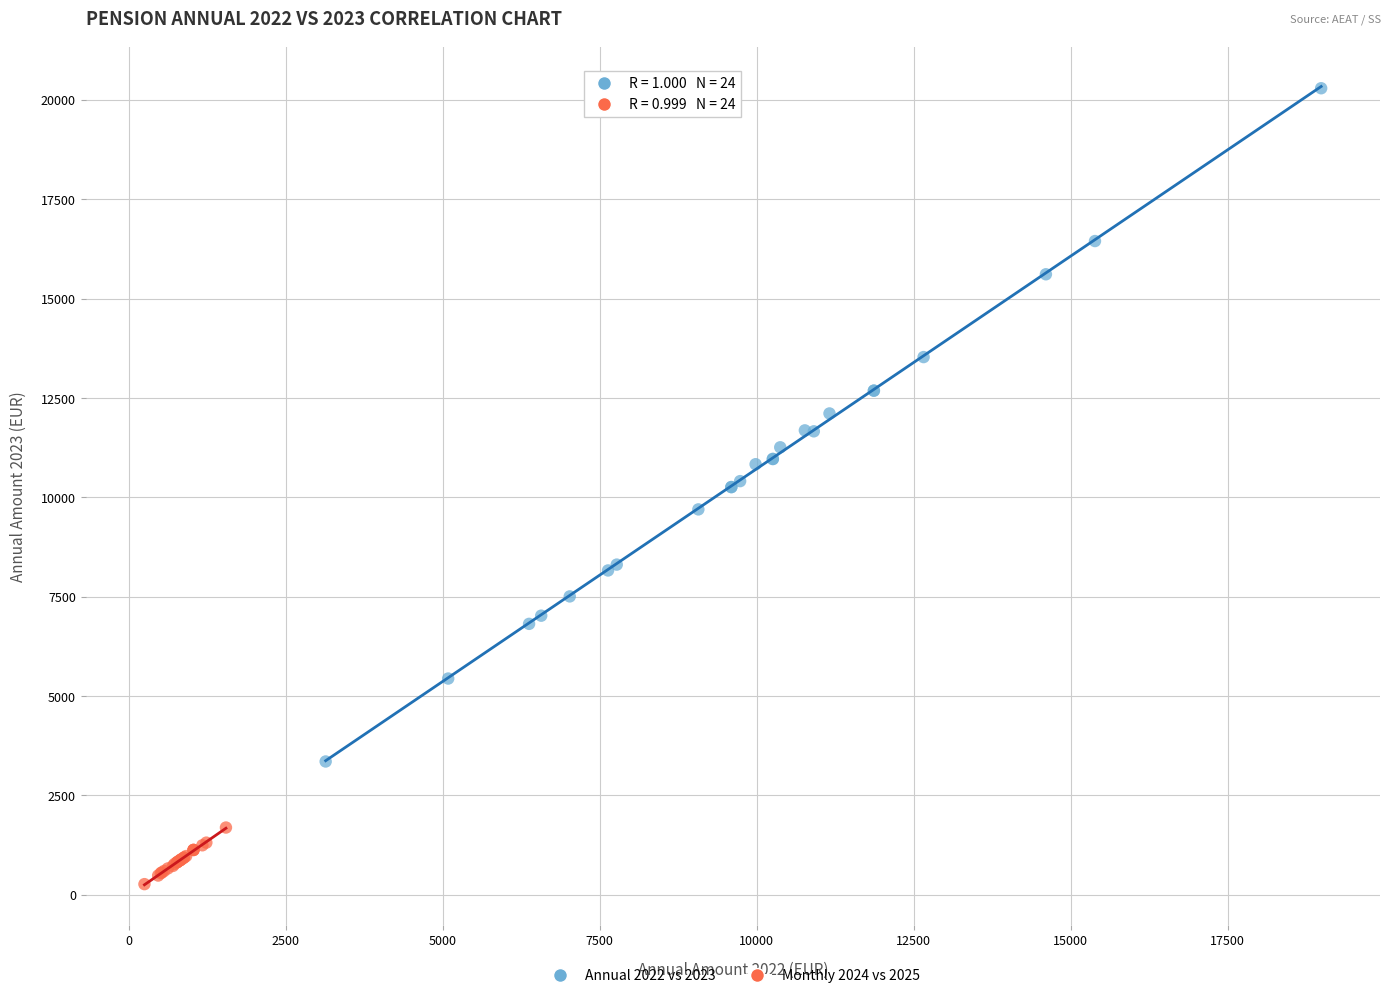

Which series reaches the minimum Y coordinate?

Monthly 2024 vs 2025